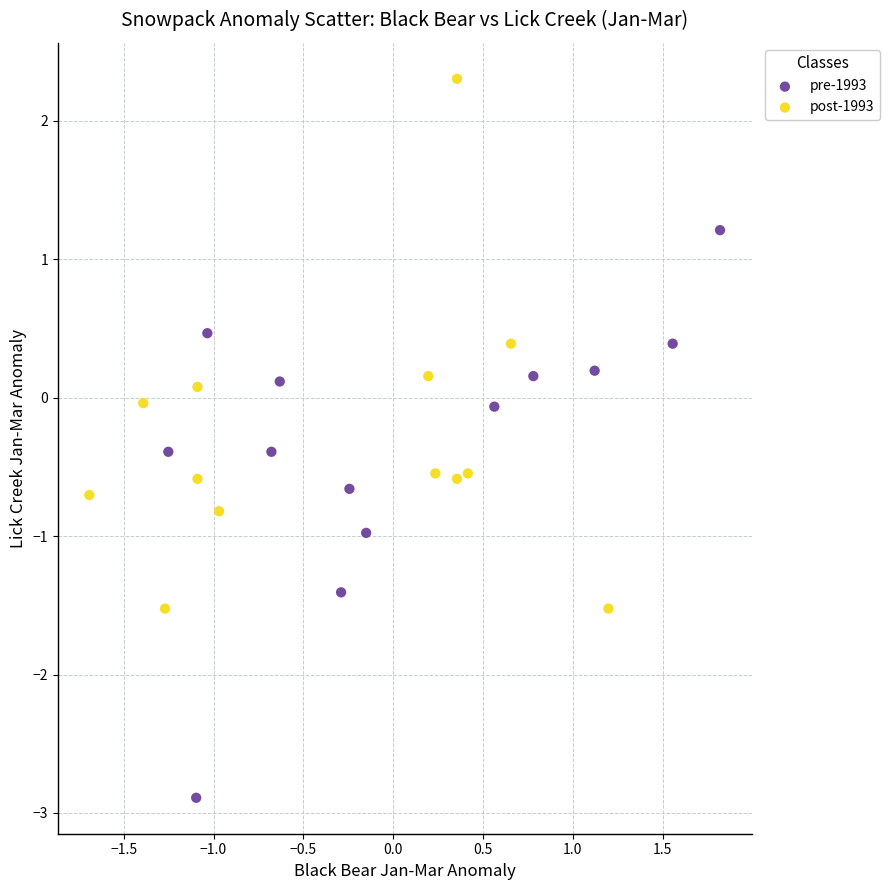

Which series has the largest Y range (max minus min)?

pre-1993